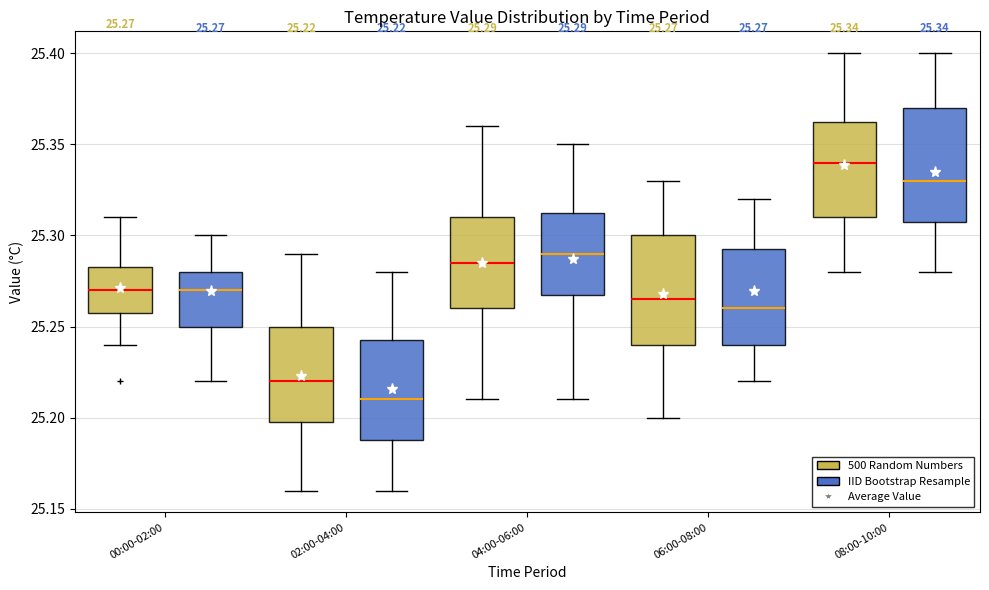

Which box's median line is the lowest?

02:00-04:00 (IID Bootstrap Resample)